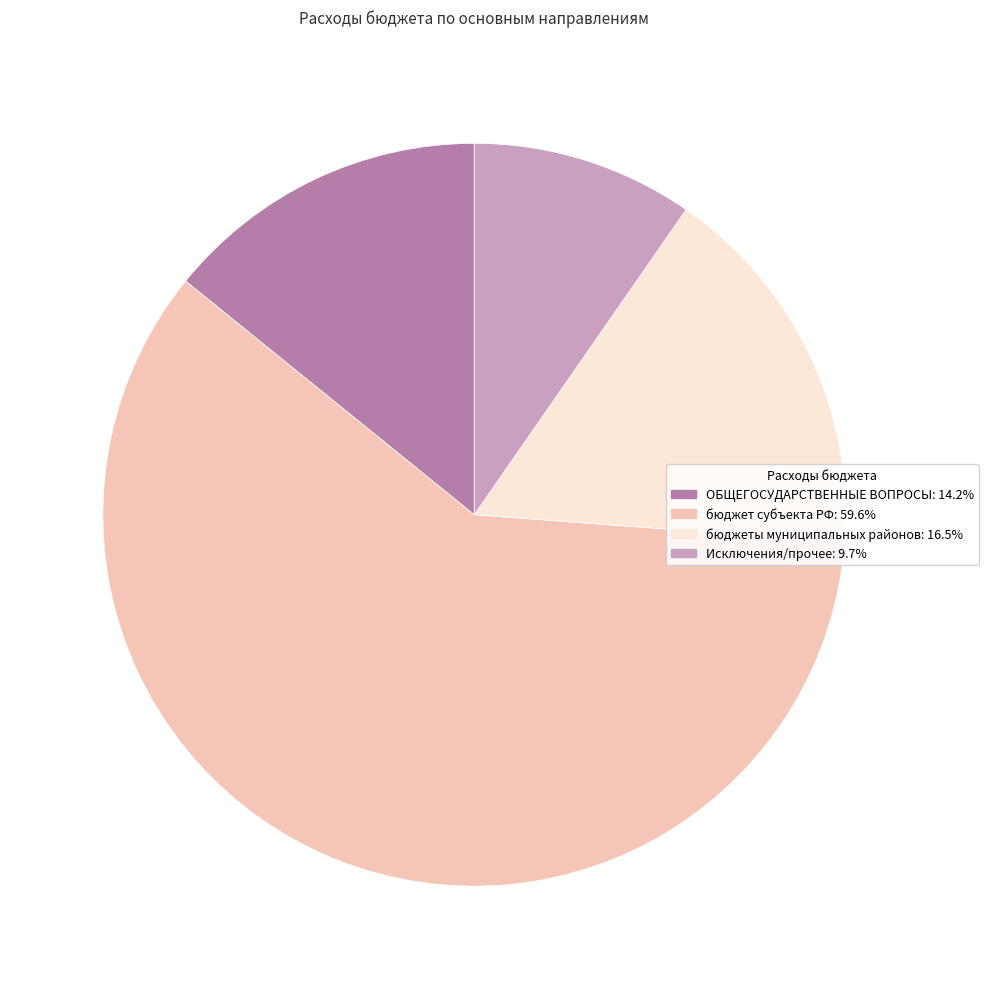

Does any single category account for the majority?

Yes